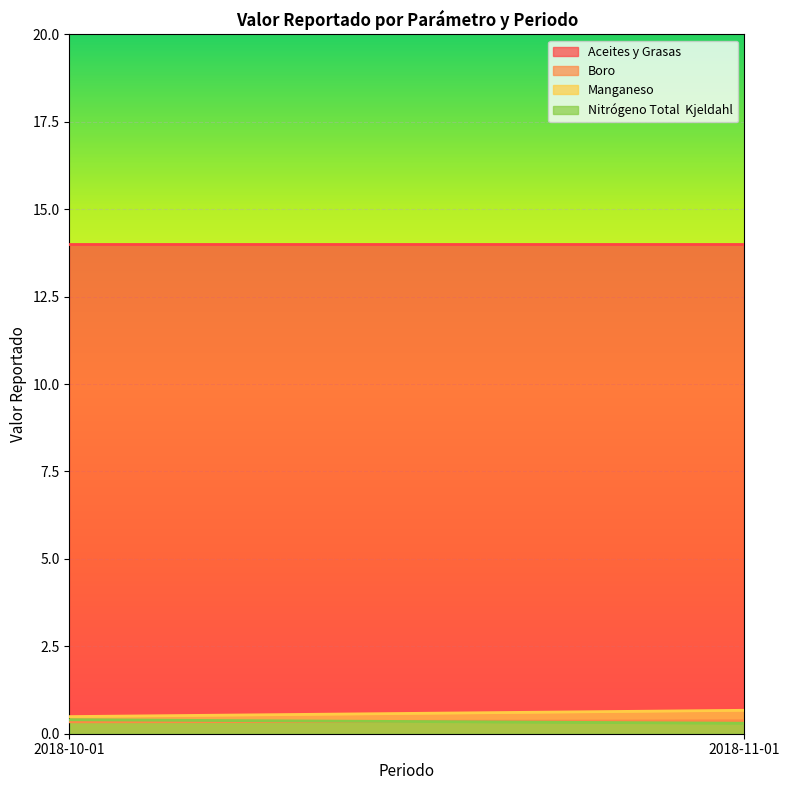

What is the highest value of the Nitrógeno Total  Kjeldahl series?

0.4